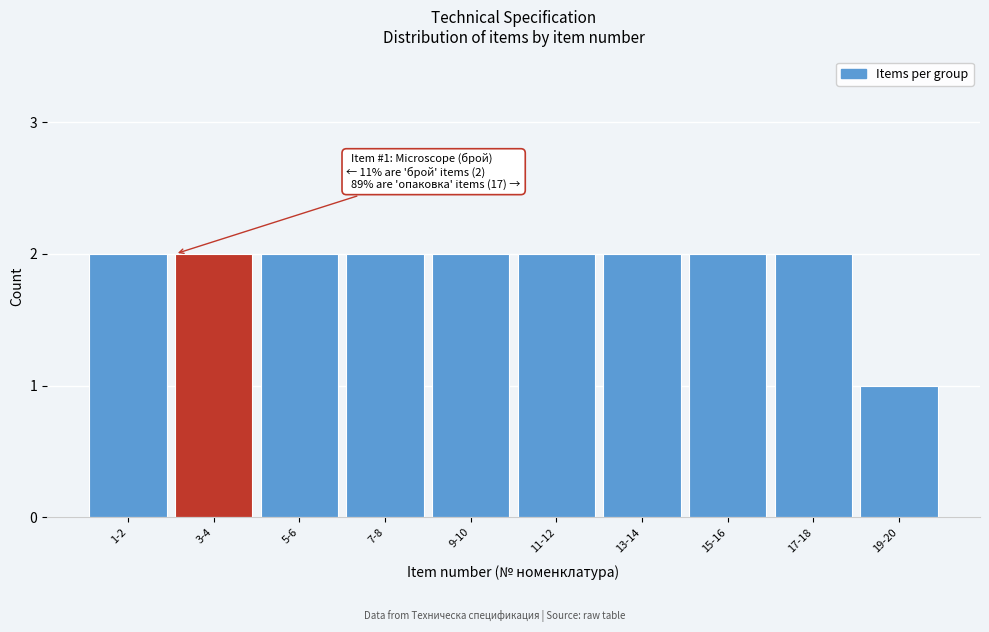

Reading right to left, transcribe all the data shown in this chart.

19-20=1	17-18=2	15-16=2	13-14=2	11-12=2	9-10=2	7-8=2	5-6=2	3-4=2	1-2=2